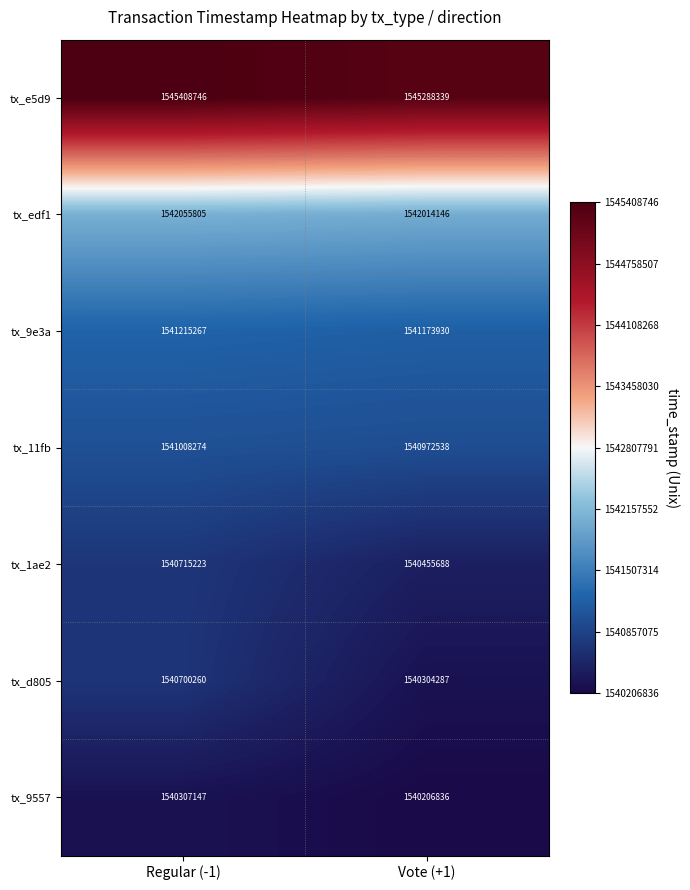

What is the maximum value for tx_9557?

1540307147